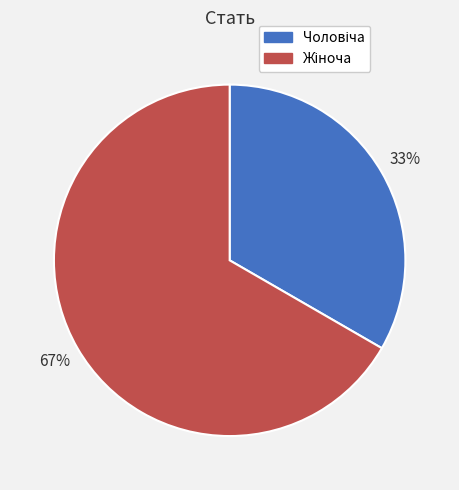

To the nearest percent, what is the average slice percentage?

50%